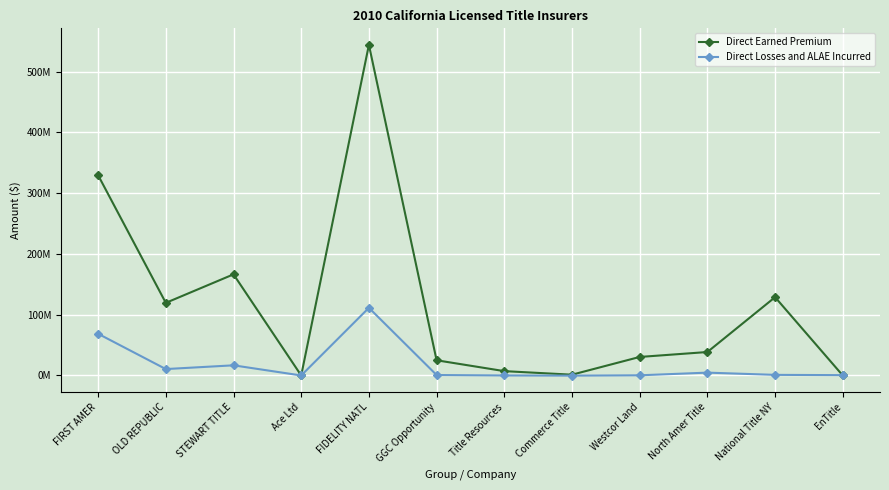

Is the value of Direct Losses and ALAE Incurred at Westcor Land greater than the value of Direct Earned Premium at EnTitle?

Yes